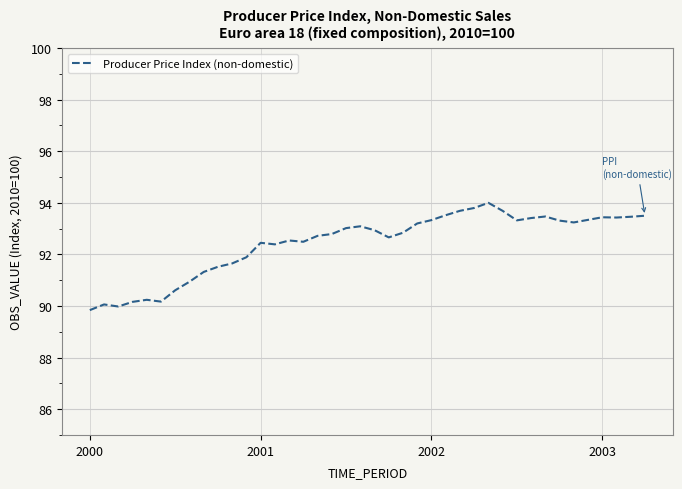

What is the smallest value displayed?

89.8